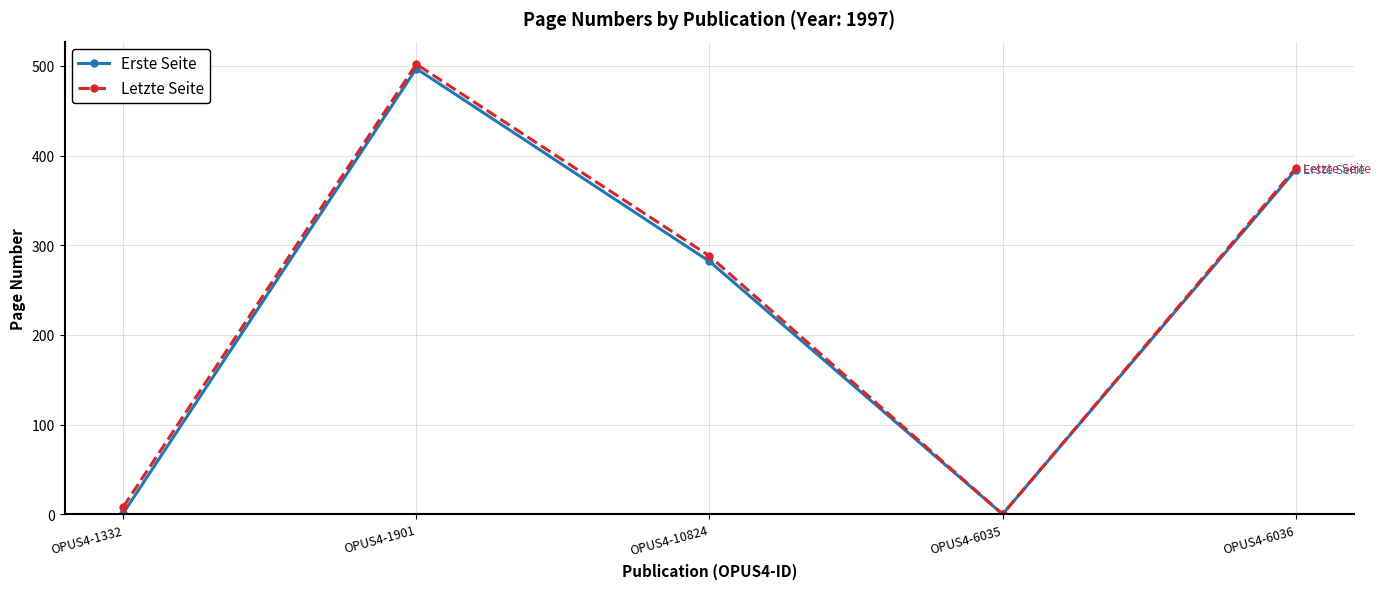

Does the chart display data point markers on the line(s)?

Yes